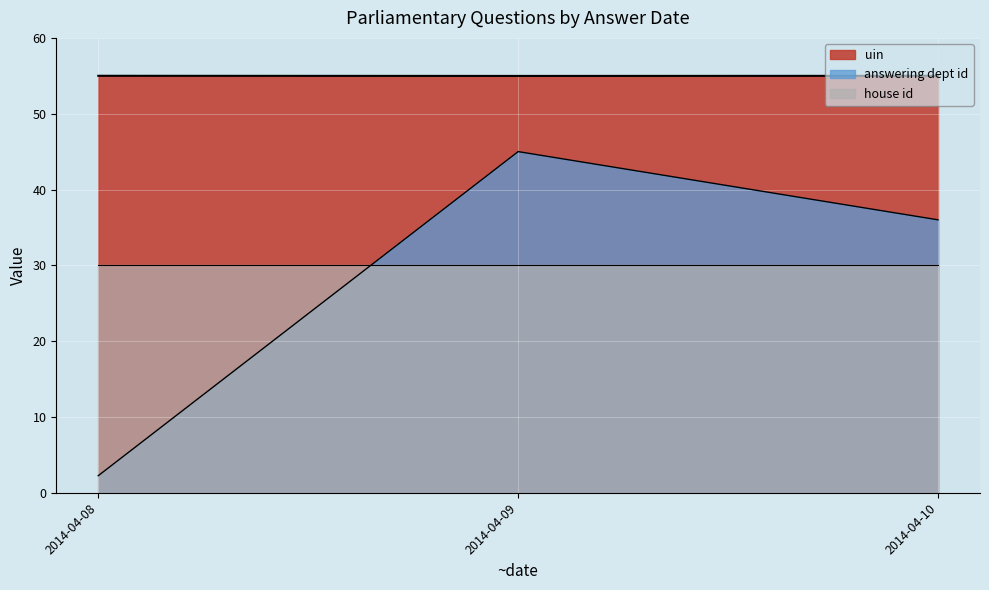

List the labels in order of uin value, largest first.

2014-04-08, 2014-04-10, 2014-04-09